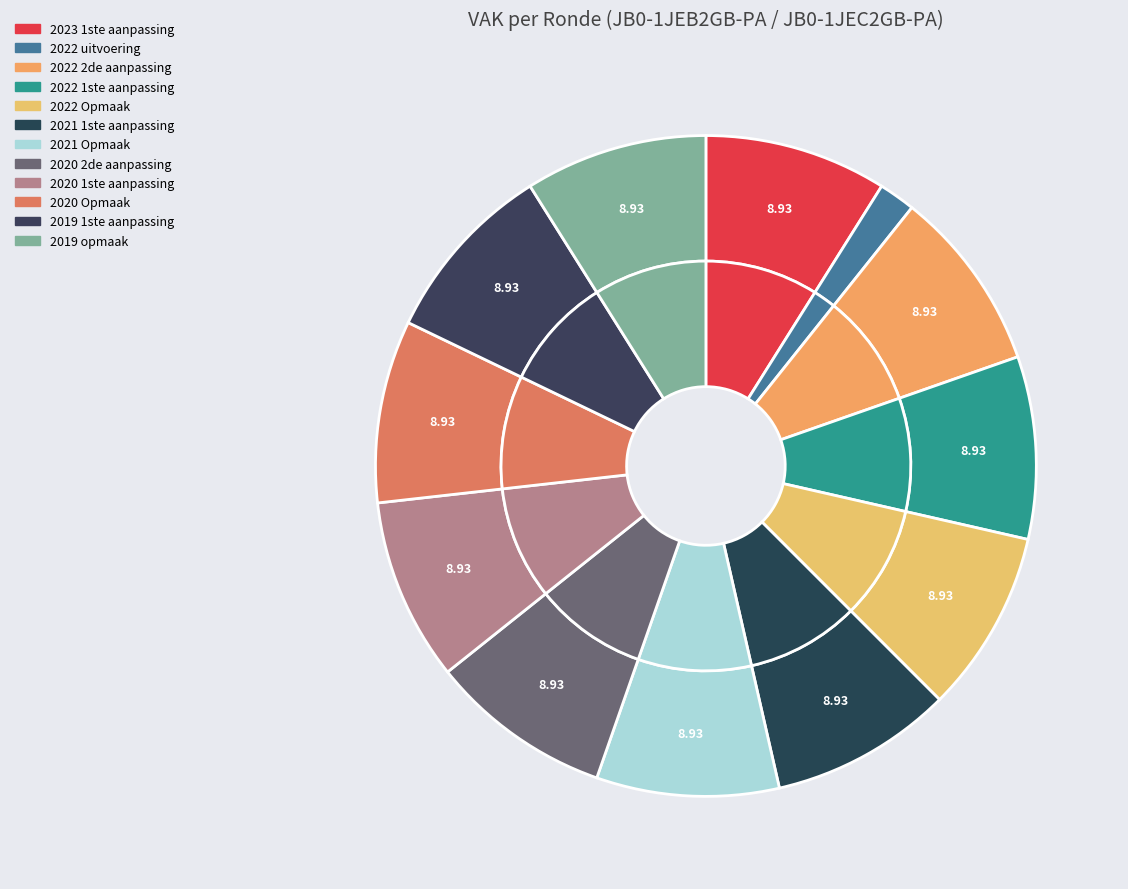

Approximately how many times larger is the value at 2022 2de aanpassing compared to 2023 1ste aanpassing?

1.0